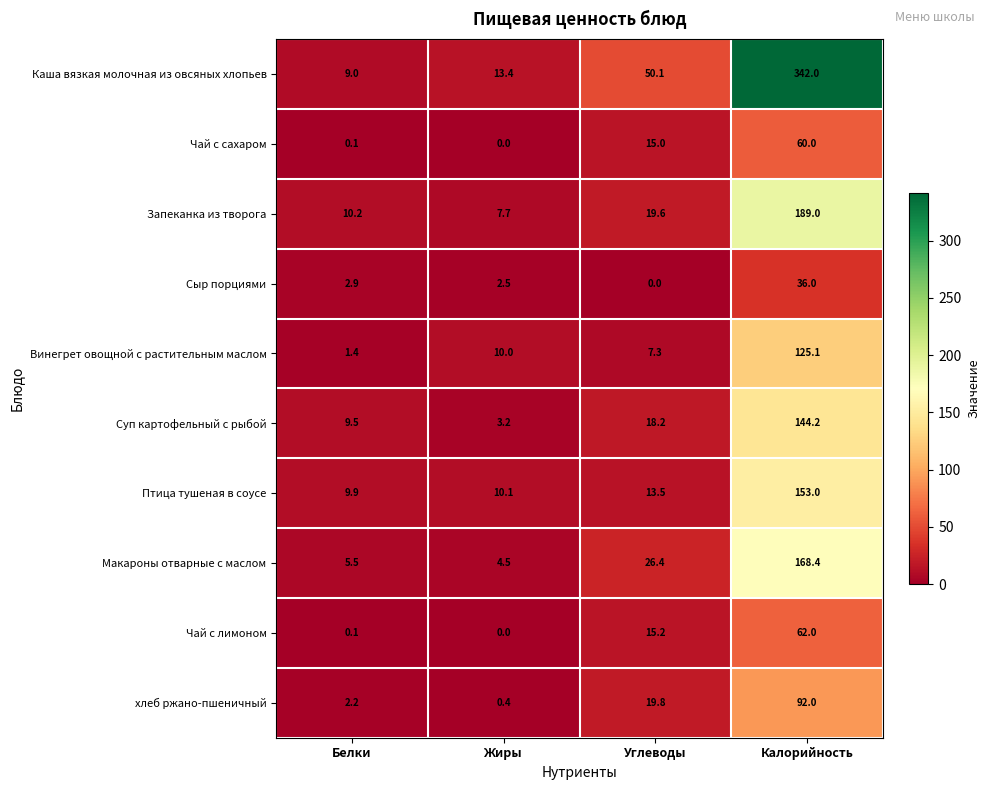

What is the average value of the Птица тушеная в соусе series?

46.6